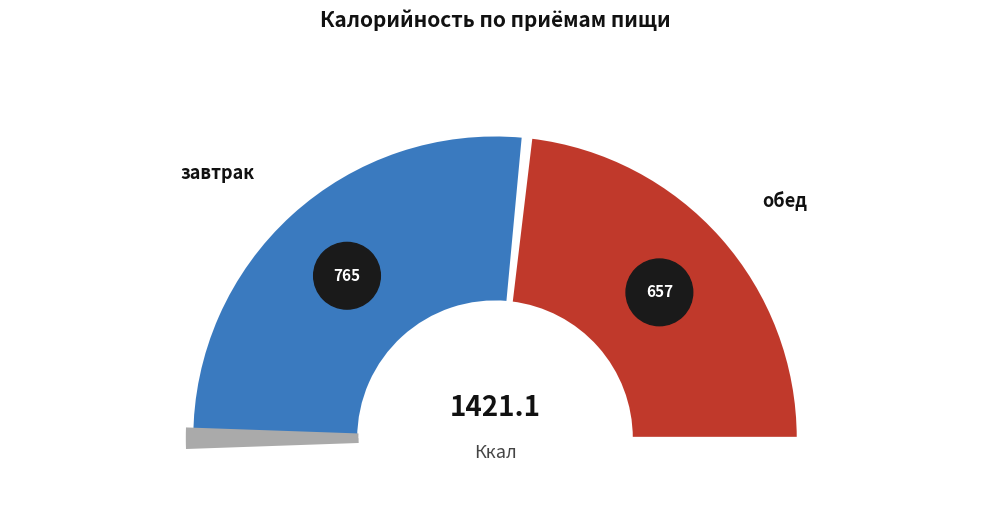

How many slices are in this pie chart?

2